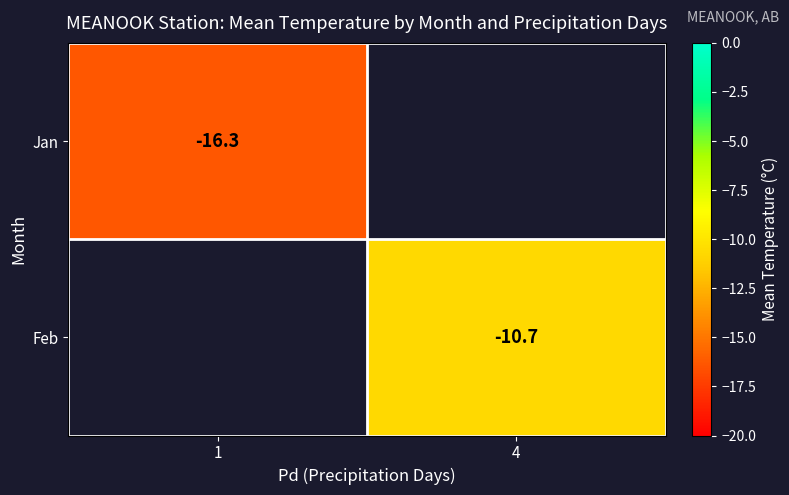

Count the number of data series in this chart.

2